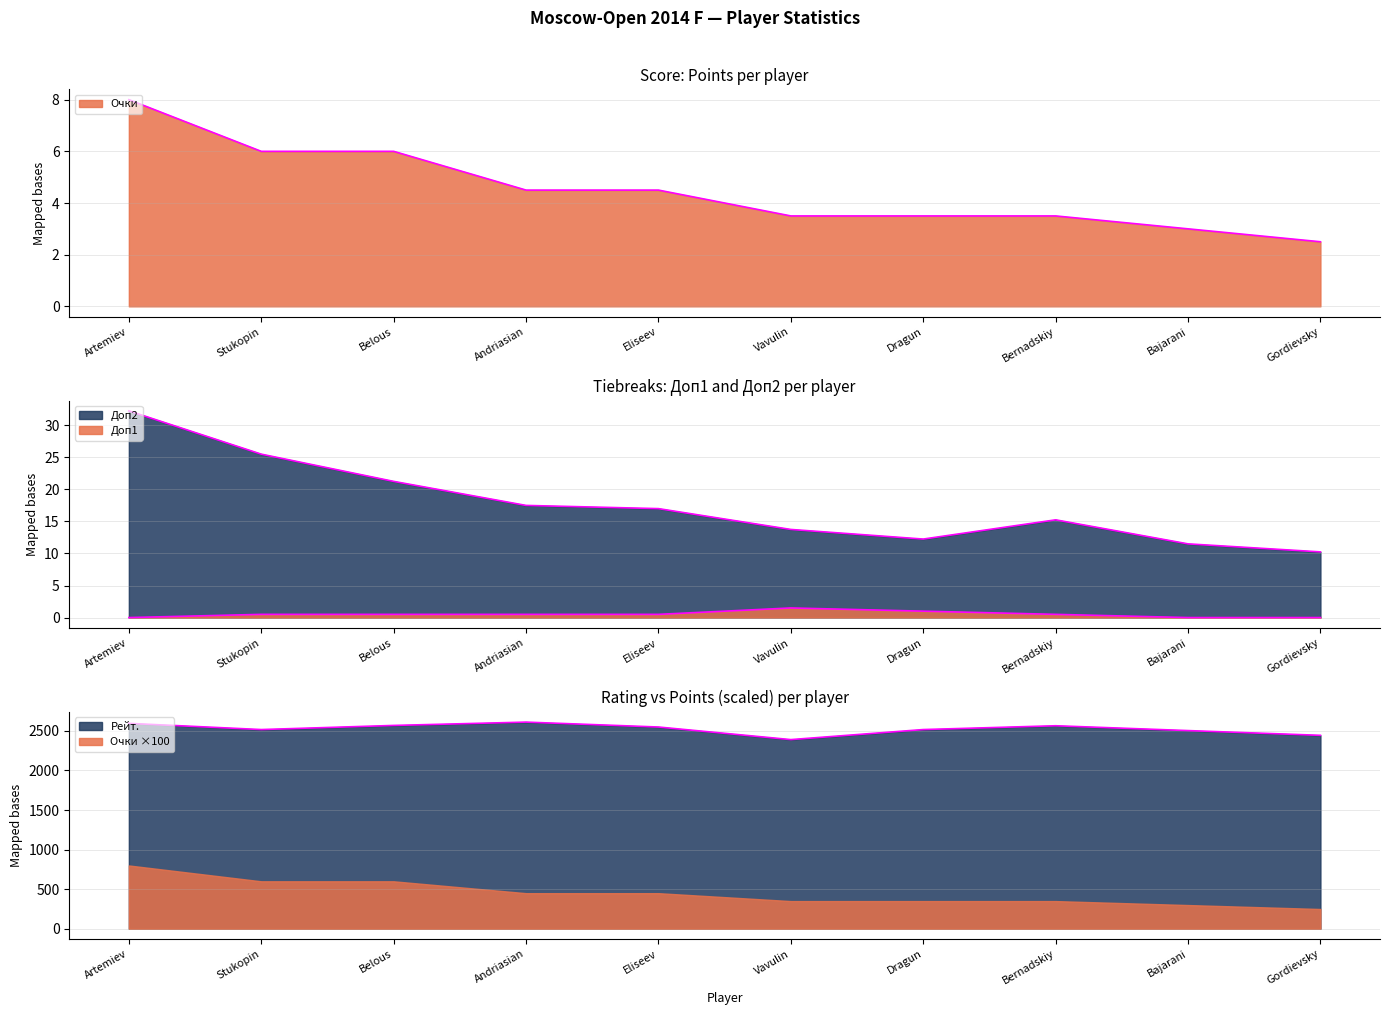

What is the label of the 2nd point from the left?

Stukopin